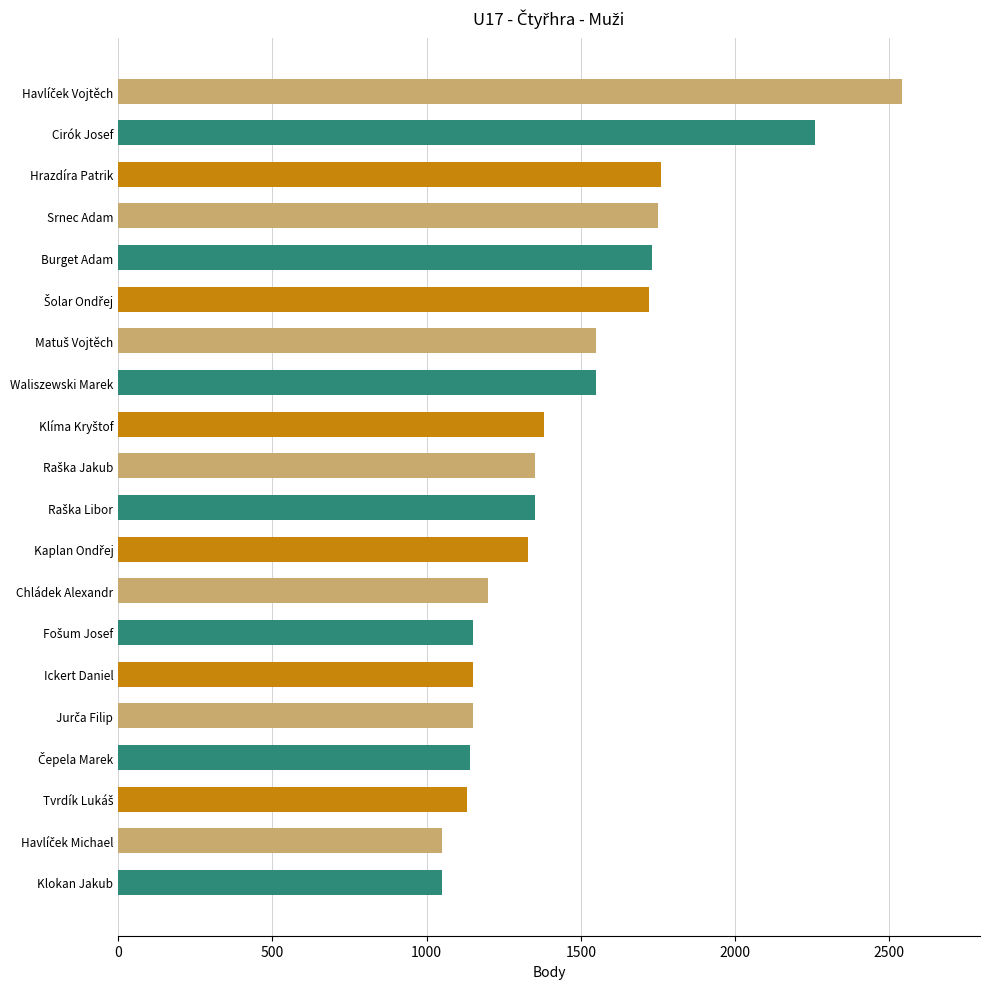

The value at Waliszewski Marek is 1550. True or false?

True